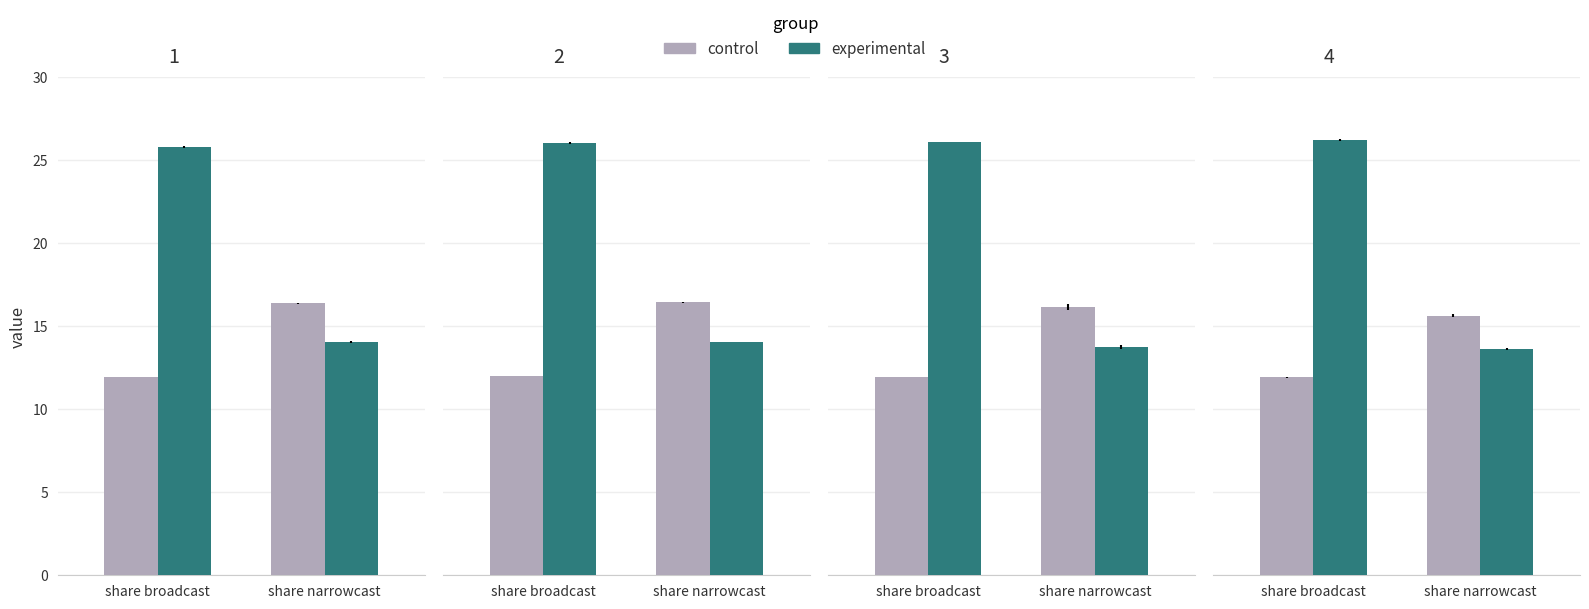

At share broadcast, list the series in order from smallest to largest.

control, experimental